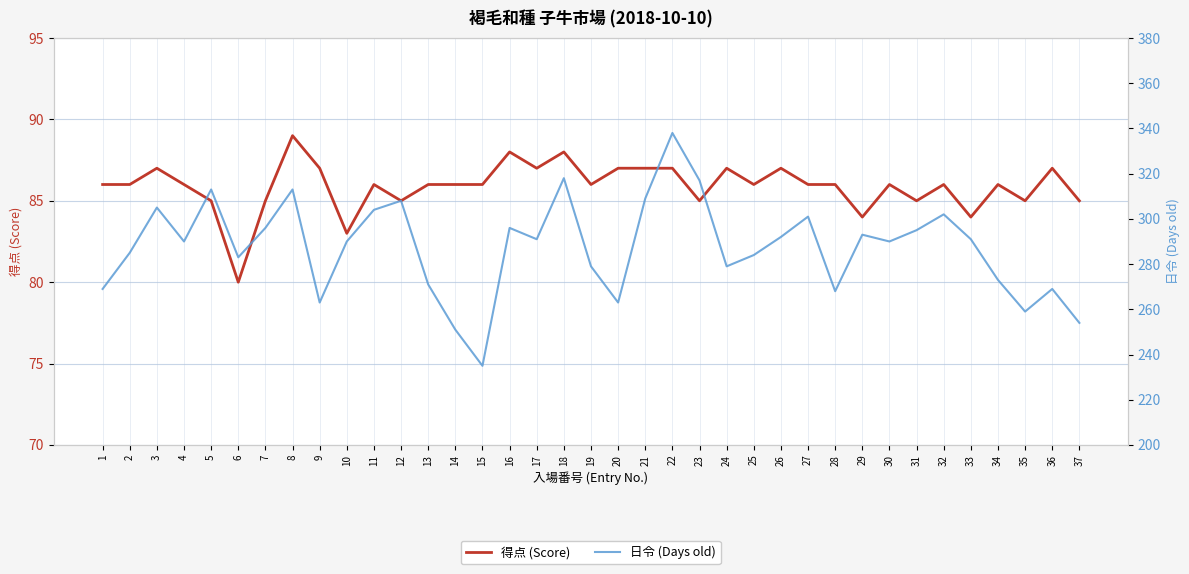

List the series in order of their peak value, highest first.

日令 (Days old), 得点 (Score)